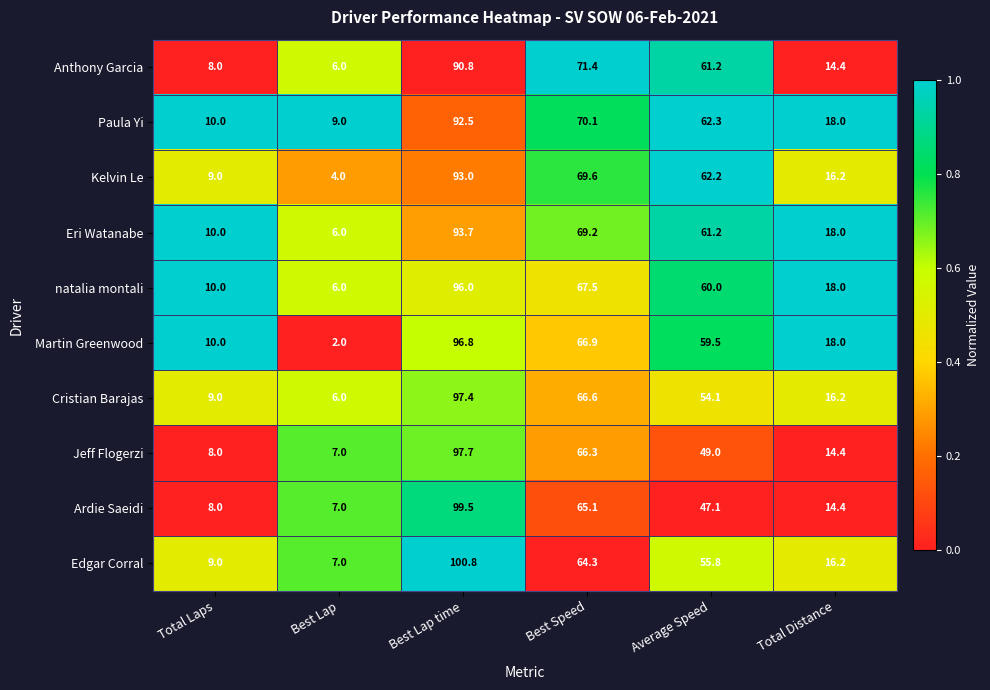

True or false: natalia montali has a value of 168.4 at Best Lap time.

False